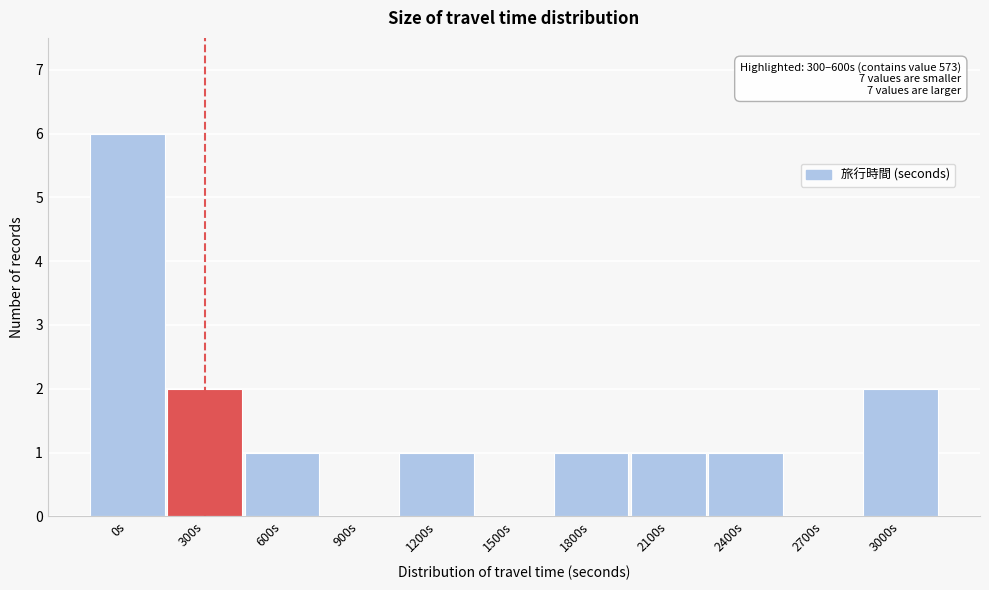

Reading left to right, what are all the values shown in this chart?

0s=6	300s=2	600s=1	900s=0	1200s=1	1500s=0	1800s=1	2100s=1	2400s=1	2700s=0	3000s=2